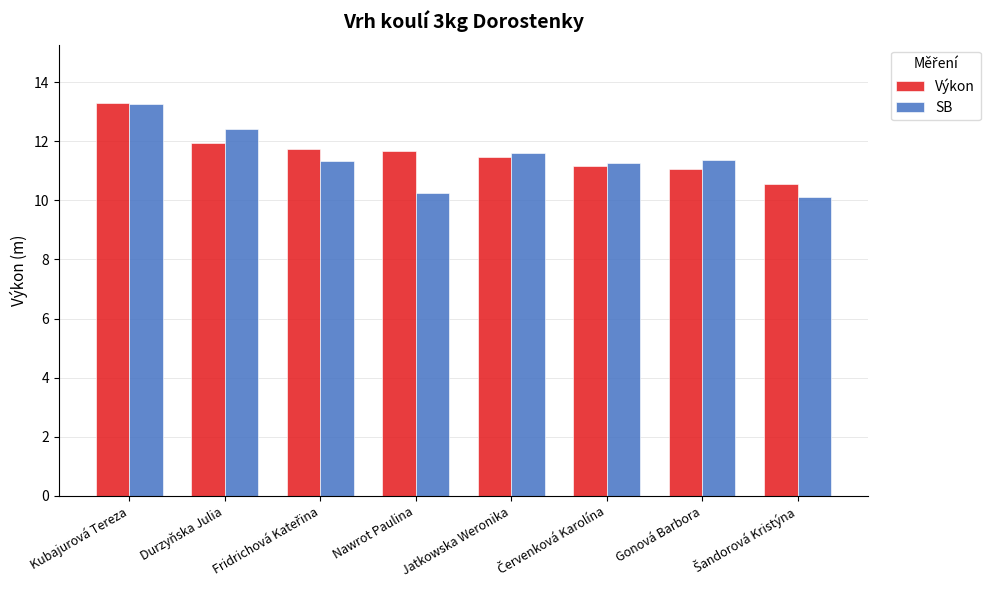

The Výkon series shows 11.9 at Durzyňska Julia. True or false?

True